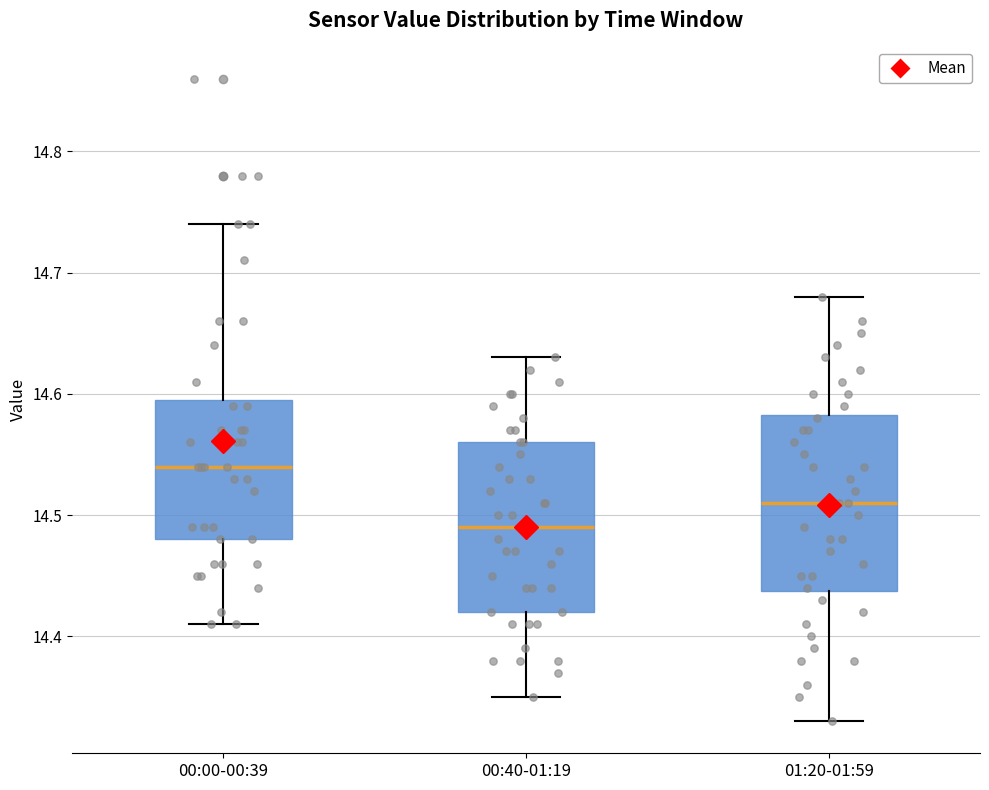

Reading left to right, transcribe this box plot: for each box, give where its median line is, the range the box spans, and where its two whiskers end, as read against the y-axis. The values are not printed on the chart, so give them approximately, as read against the axis.

00:00-00:39: median 14.54, box 14.48 to 14.60, whiskers 14.41 to 14.74
00:40-01:19: median 14.49, box 14.42 to 14.56, whiskers 14.35 to 14.63
01:20-01:59: median 14.51, box 14.44 to 14.58, whiskers 14.33 to 14.68